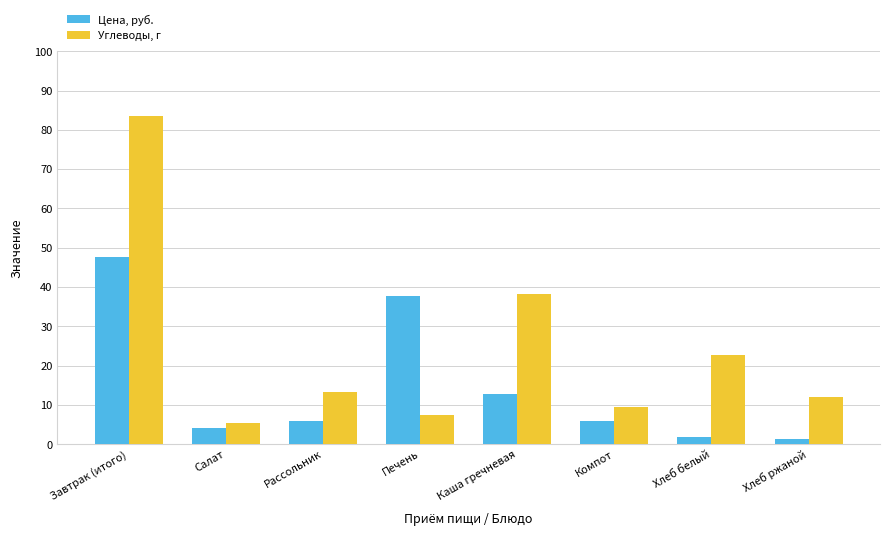

Are the bars grouped side by side (vs. stacked)?

Yes